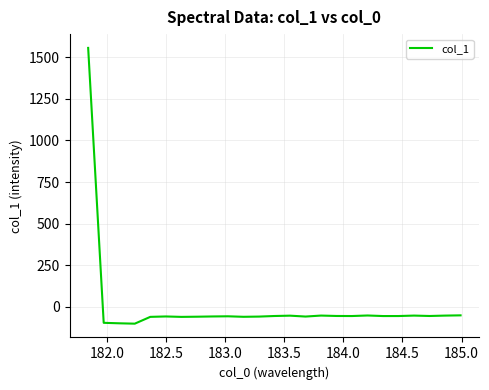

What is the difference between the maximum and minimum values?

1656.0